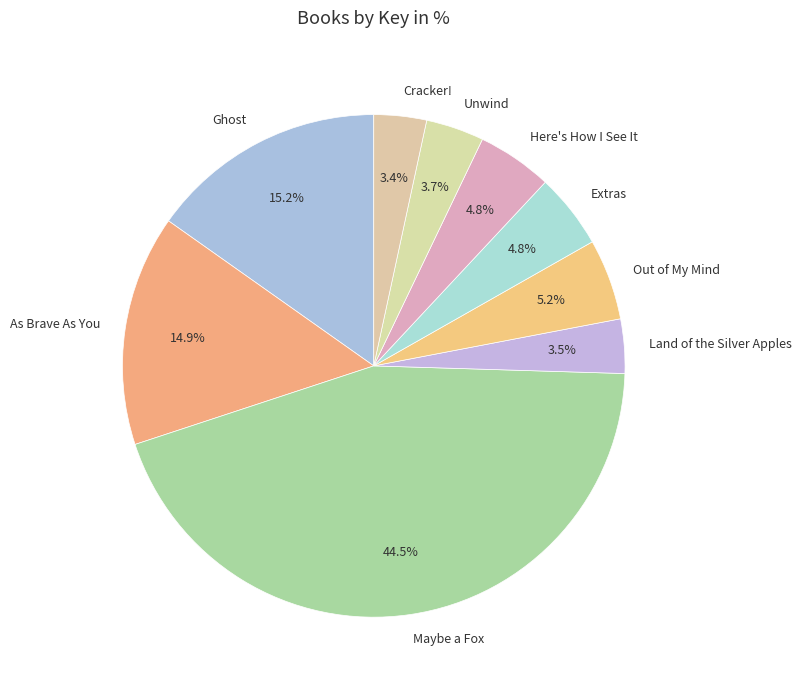

Which has a higher value, Here's How I See It or As Brave As You?

As Brave As You